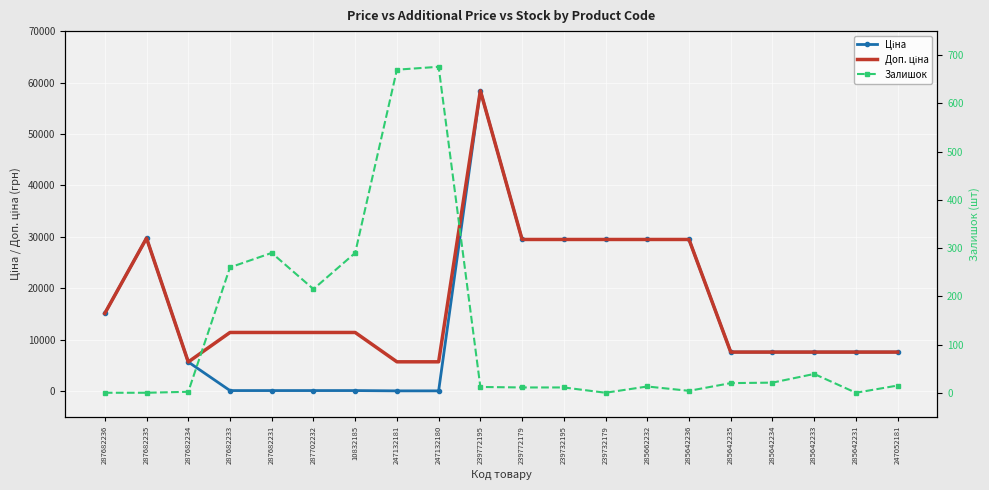

Count the number of categories in the chart.

20